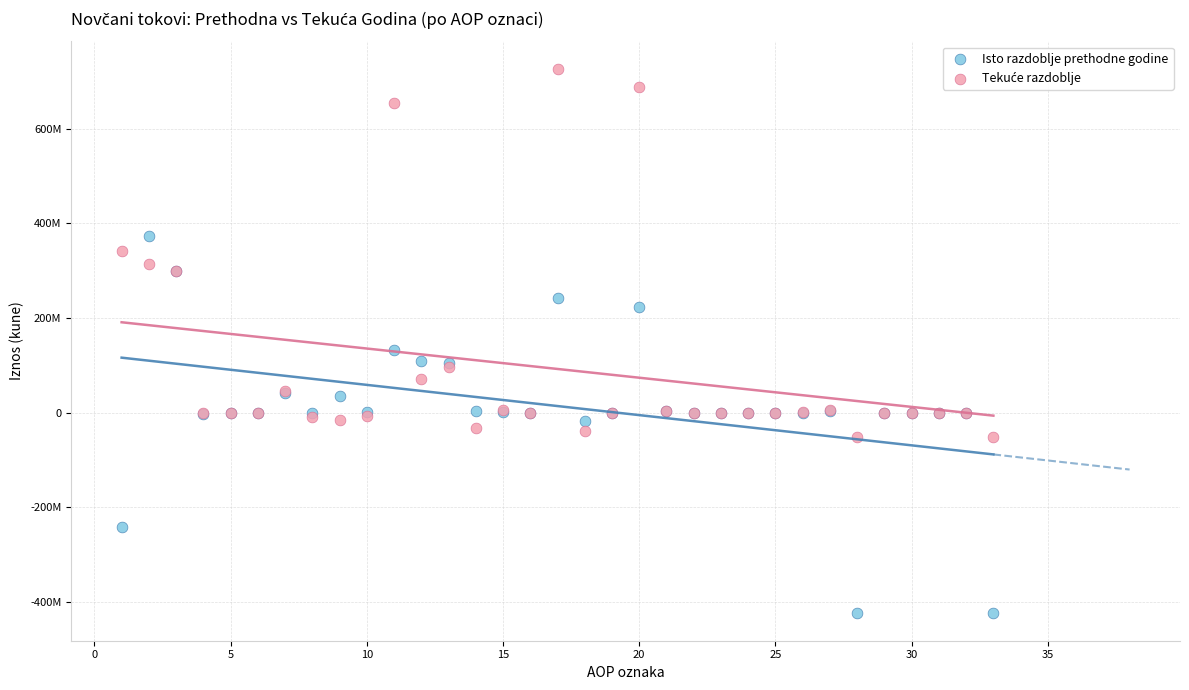

Which series has the widest spread of Y values?

Isto razdoblje prethodne godine